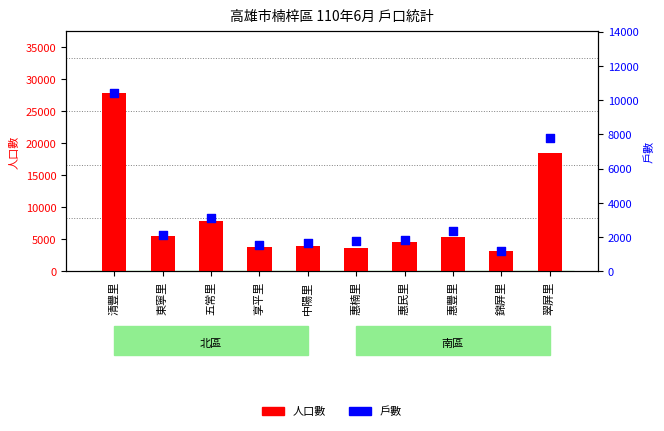

At how many categories does at least one series exceed 6580?

3